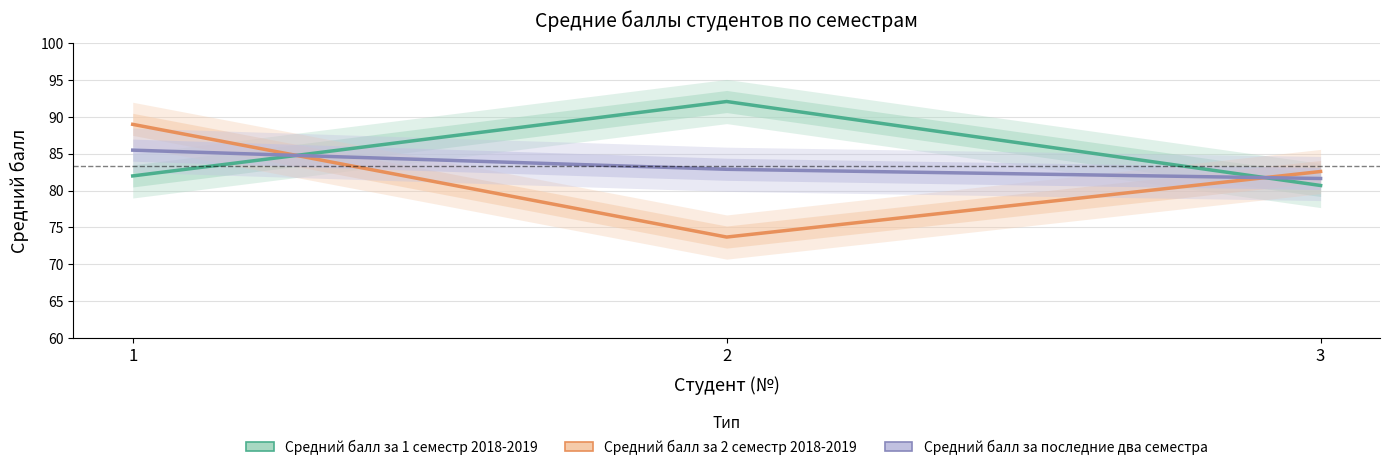

The value of Средний балл за последние два семестра at 2 is 35.5. True or false?

False